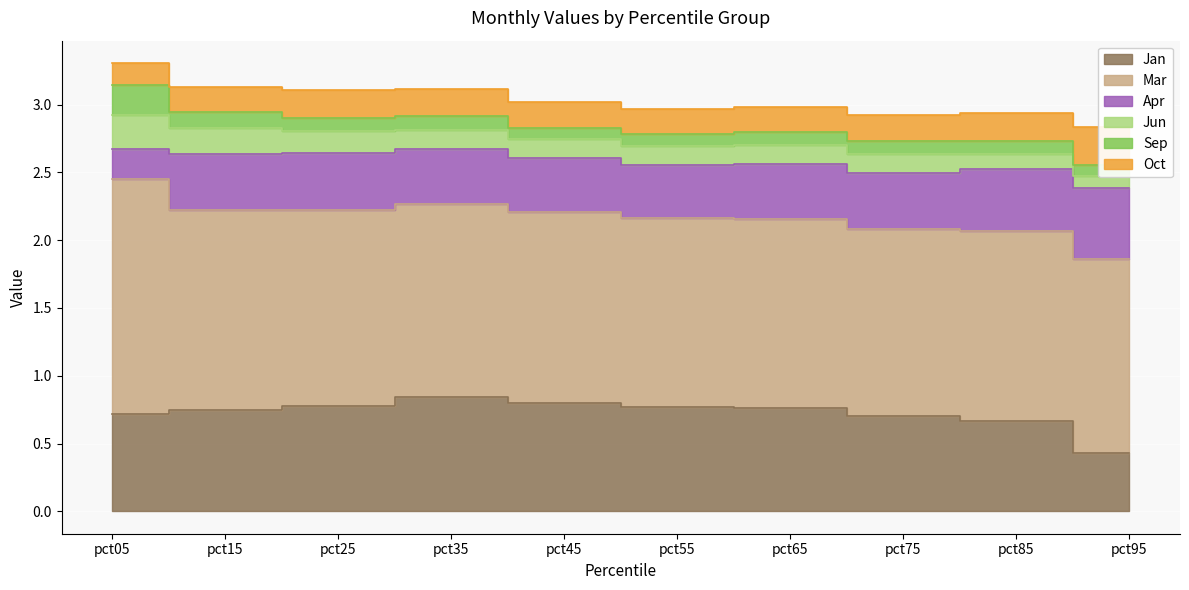

True or false: Jan and Mar intersect in this chart.

False